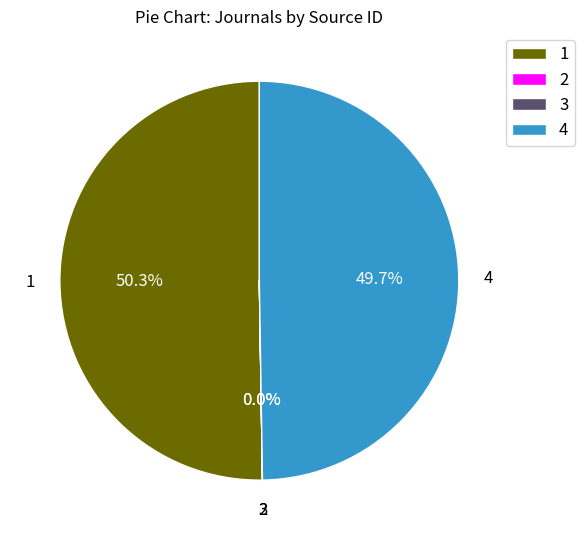

Which category accounts for the majority?

1